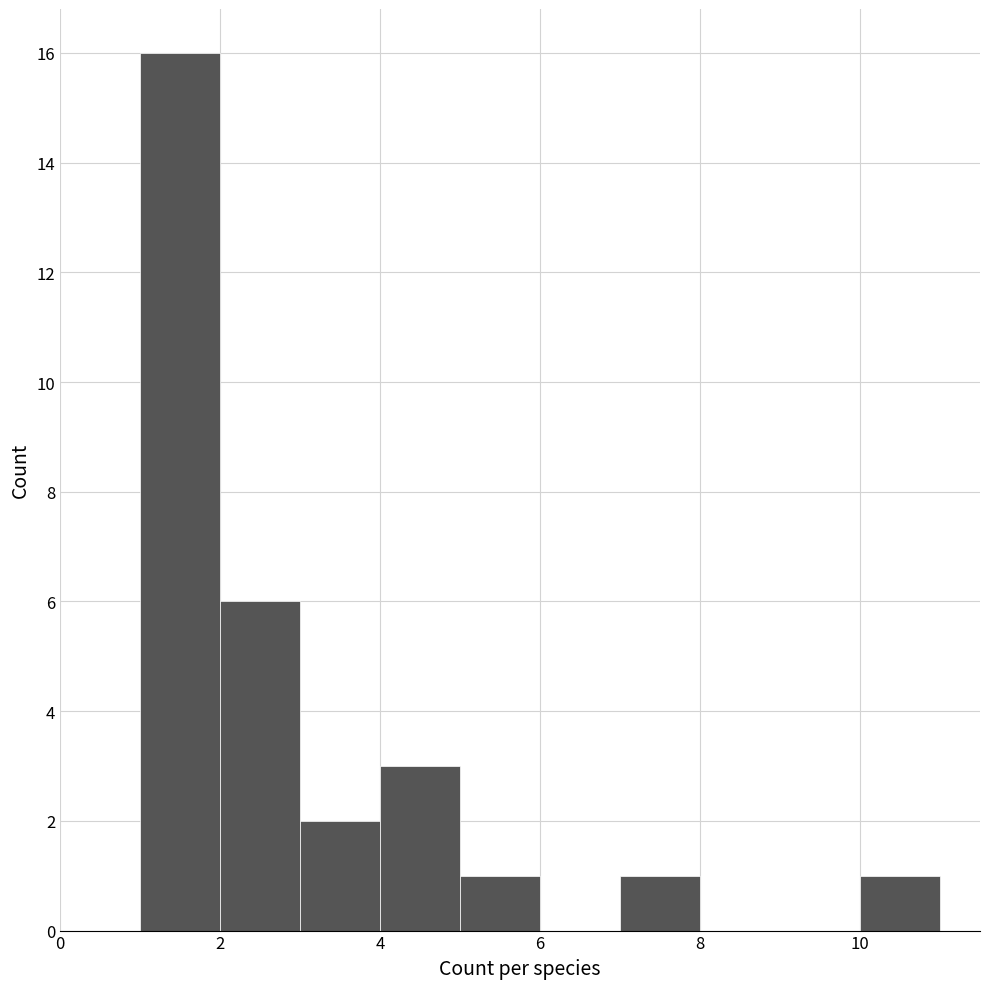

Reading left to right, list every bar in this chart as the range it spans on the x-axis followed by its height. The values are not printed on the chart, so give them approximately, as read against the axis.

1 to 2: 16
2 to 3: 6
3 to 4: 2
4 to 5: 3
5 to 6: 1
6 to 7: 0
7 to 8: 1
8 to 9: 0
9 to 10: 0
10 to 11: 1